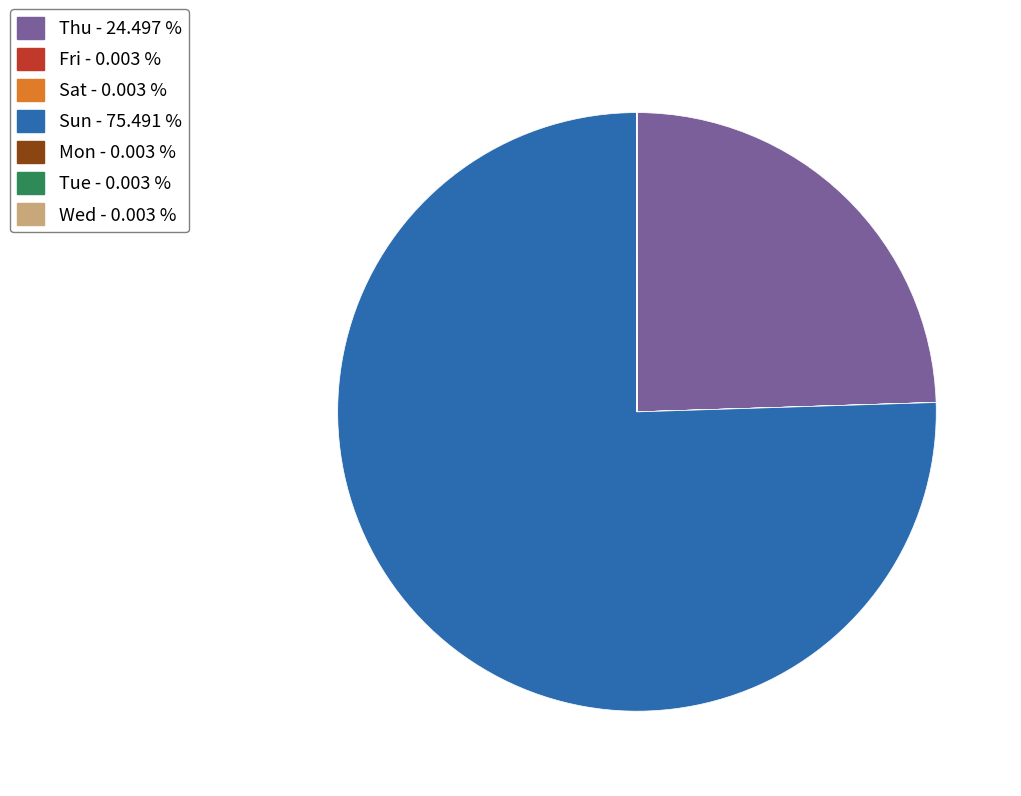

Does any single category account for the majority?

Yes